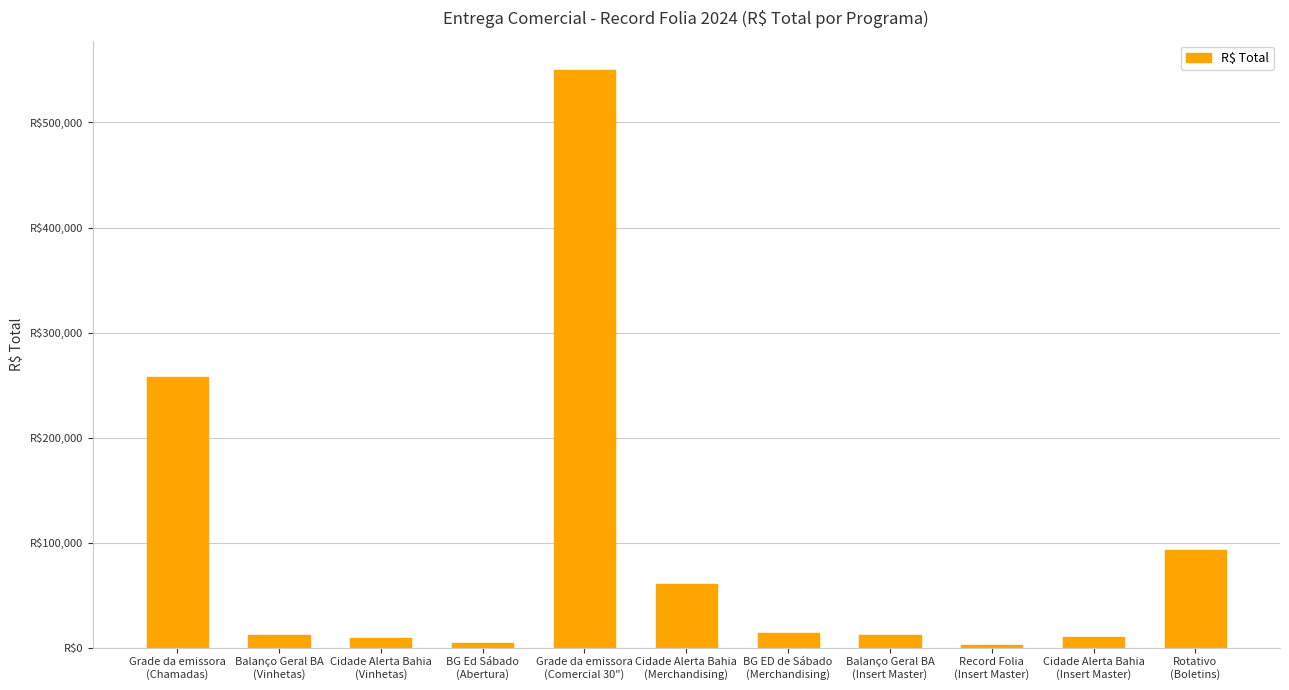

List the labels in order of value, largest first.

Grade da emissora
(Comercial 30"), Grade da emissora
(Chamadas), Rotativo
(Boletins), Cidade Alerta Bahia
(Merchandising), BG ED de Sábado
(Merchandising), Balanço Geral BA
(Insert Master), Balanço Geral BA
(Vinhetas), Cidade Alerta Bahia
(Insert Master), Cidade Alerta Bahia
(Vinhetas), BG Ed Sábado
(Abertura), Record Folia
(Insert Master)